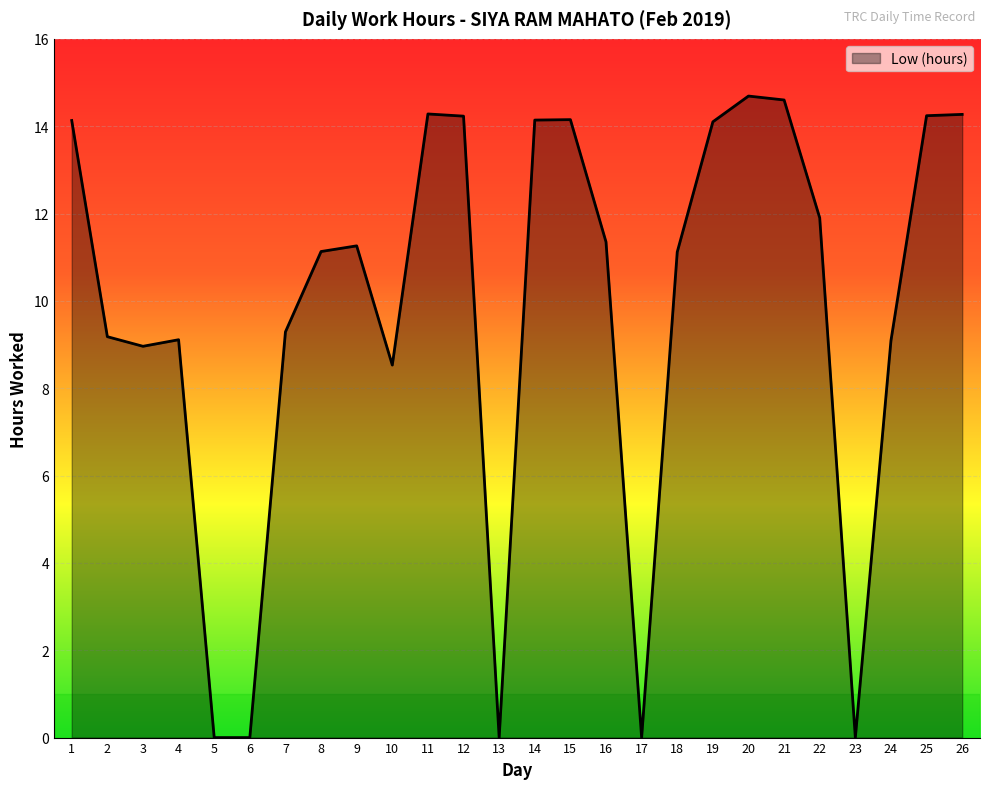

At which label is the value closest to 7?

10